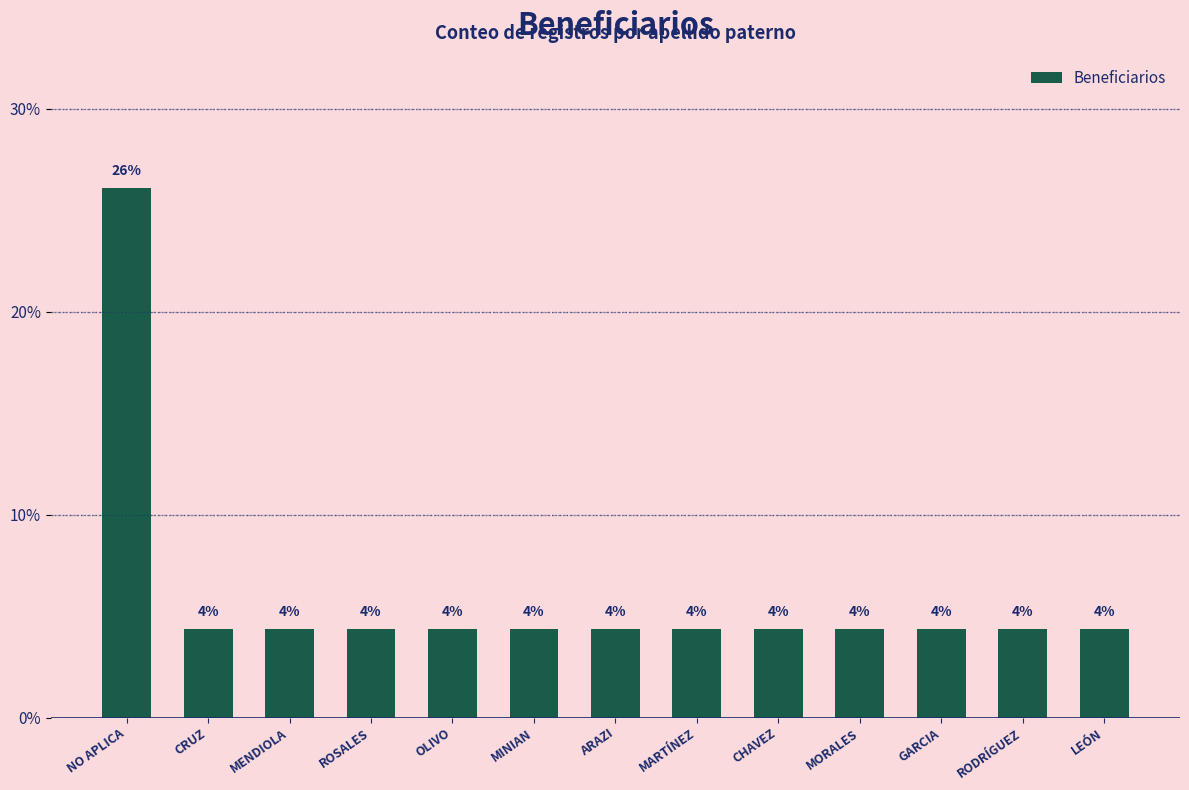

What is the value of the 7th bar from the left?

4.3